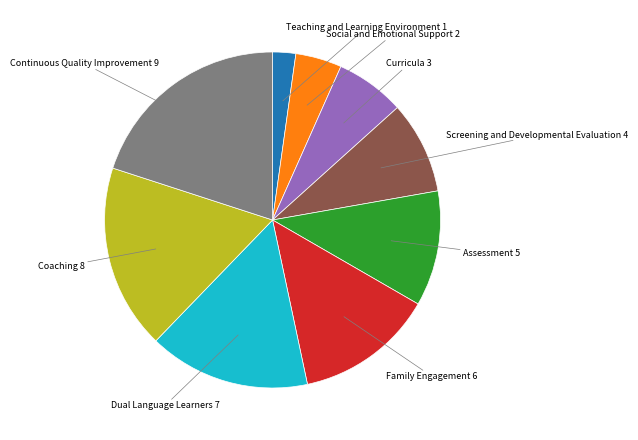

How many segments does this pie chart have?

9